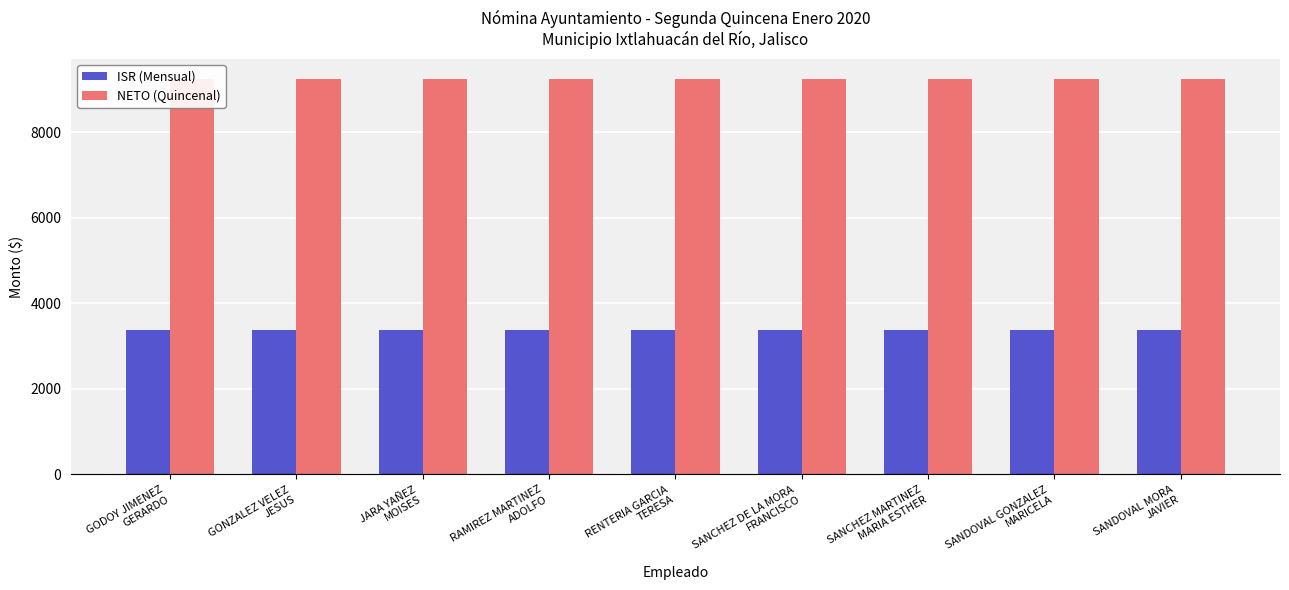

The value of NETO (Quincenal) at RENTERIA GARCIA
TERESA is 9250.0. True or false?

True